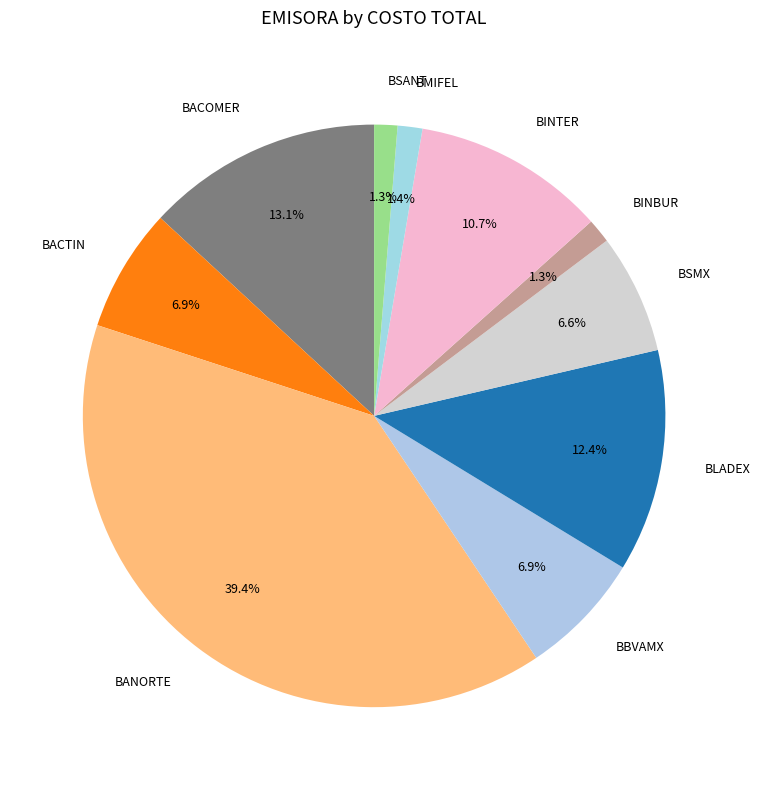

Between BACOMER and BBVAMX, which is larger?

BACOMER